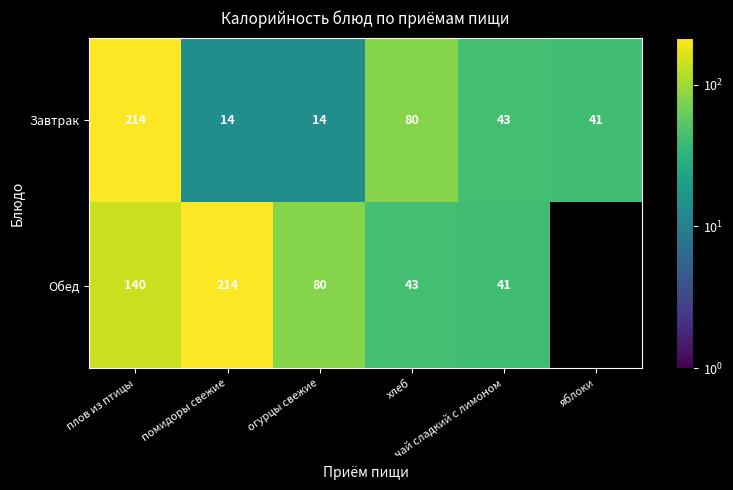

How many Завтрак values are between 14 and 80?

5